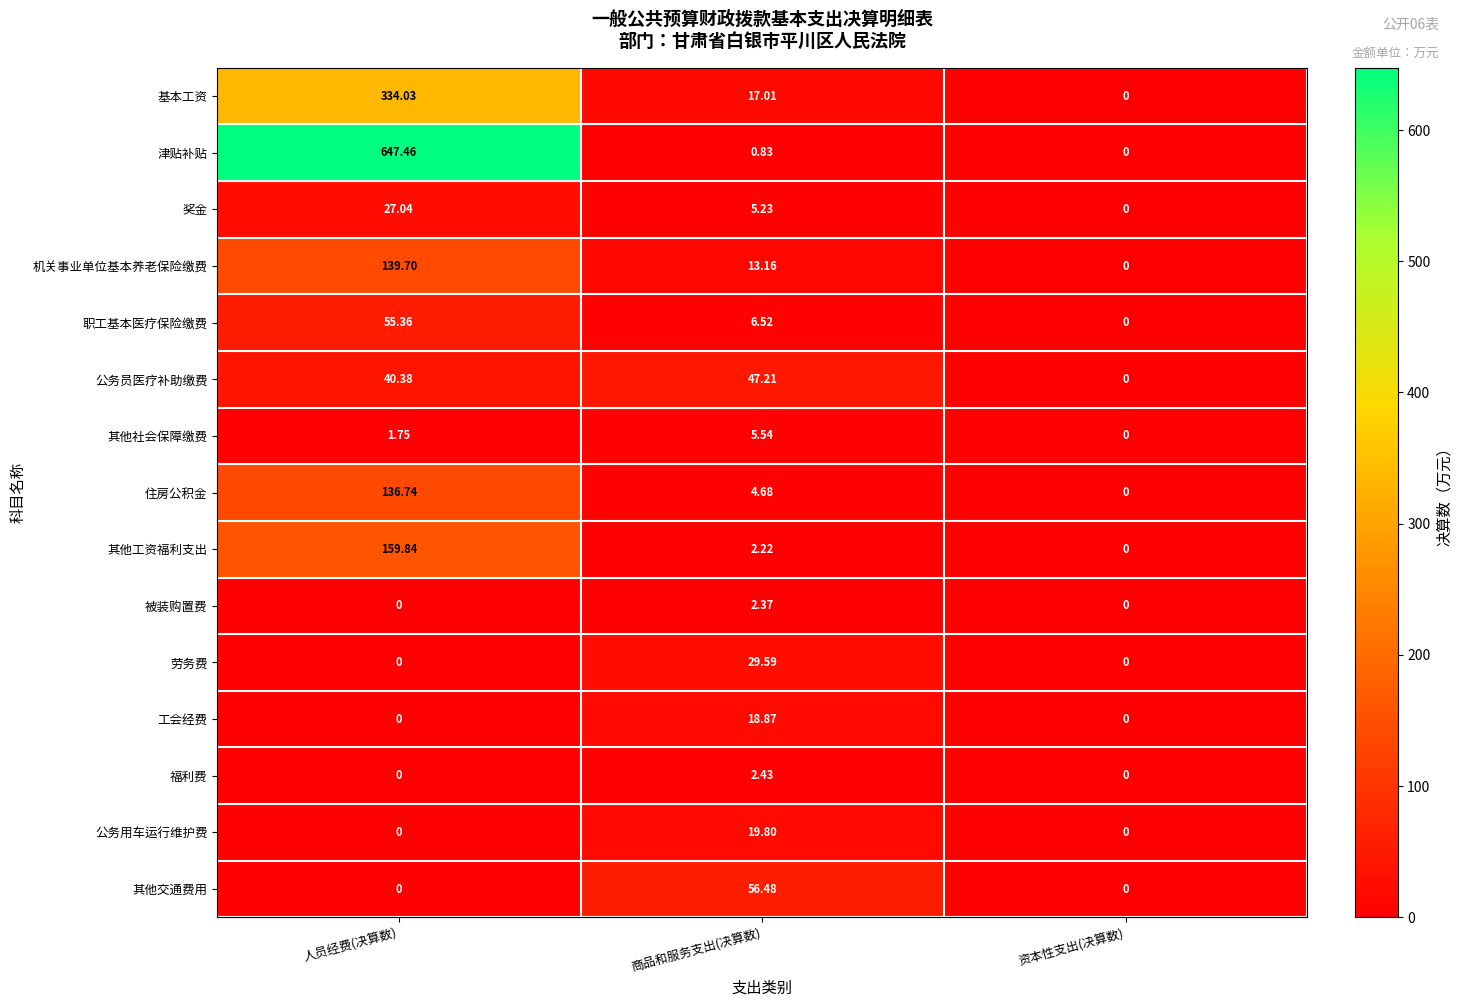

Which series has the largest range (max minus min)?

津贴补贴